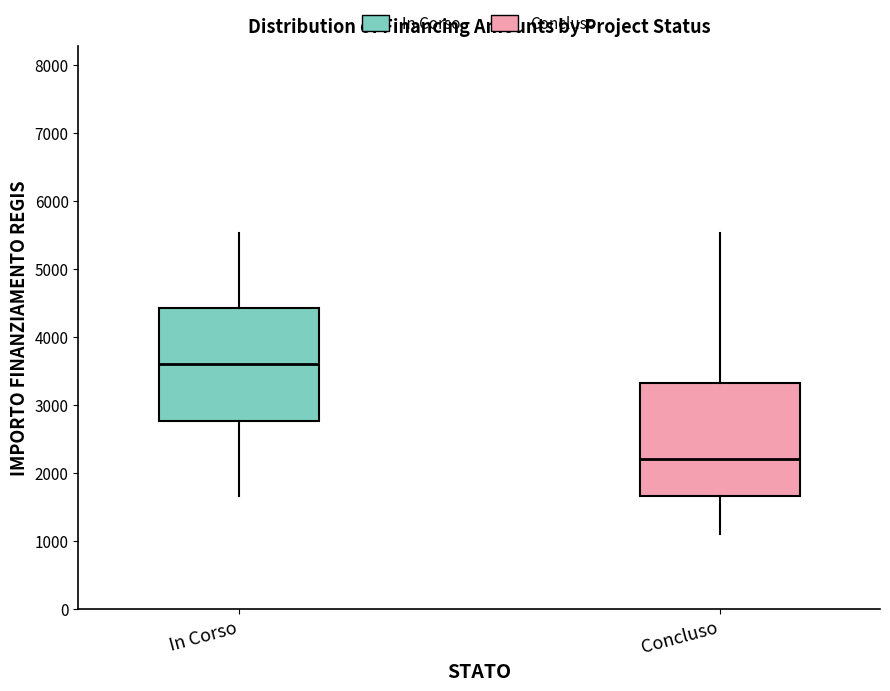

Reading left to right, transcribe this box plot: for each box, give where its median line is, the range the box spans, and where its two whiskers end, as read against the y-axis. The values are not printed on the chart, so give them approximately, as read against the axis.

In Corso: median 3600, box 2800 to 4400, whiskers 1700 to 5500
Concluso: median 2200, box 1700 to 3300, whiskers 1100 to 5500